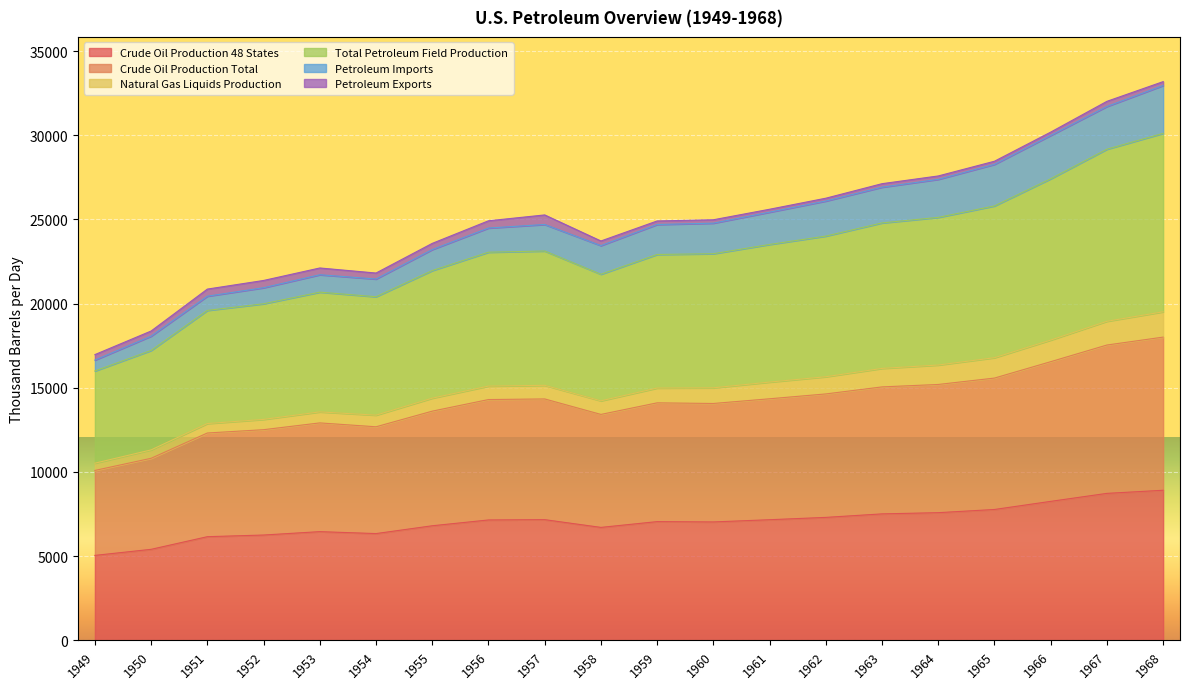

At which category is the sum across all series the highest?

1968